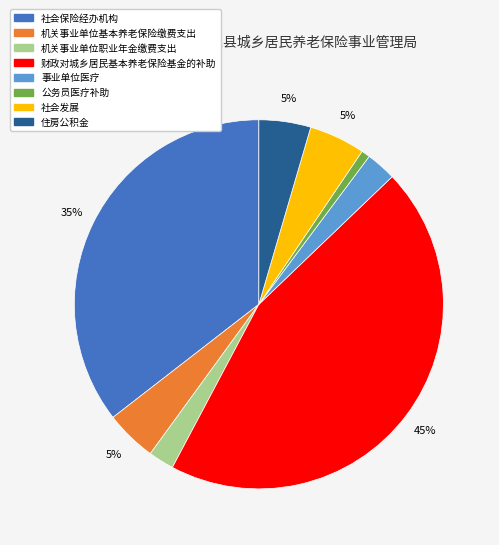

To the nearest percent, what percentage of the pie is 事业单位医疗?

3%